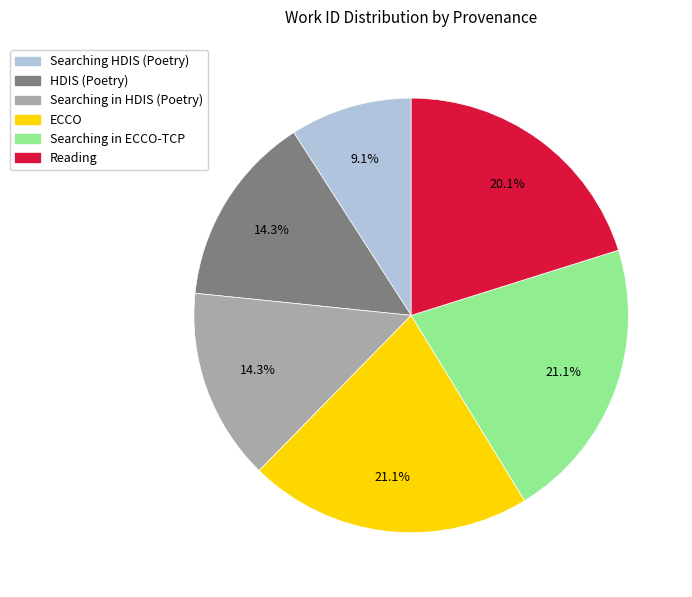

Which category has the smallest portion of the pie?

Searching HDIS (Poetry)